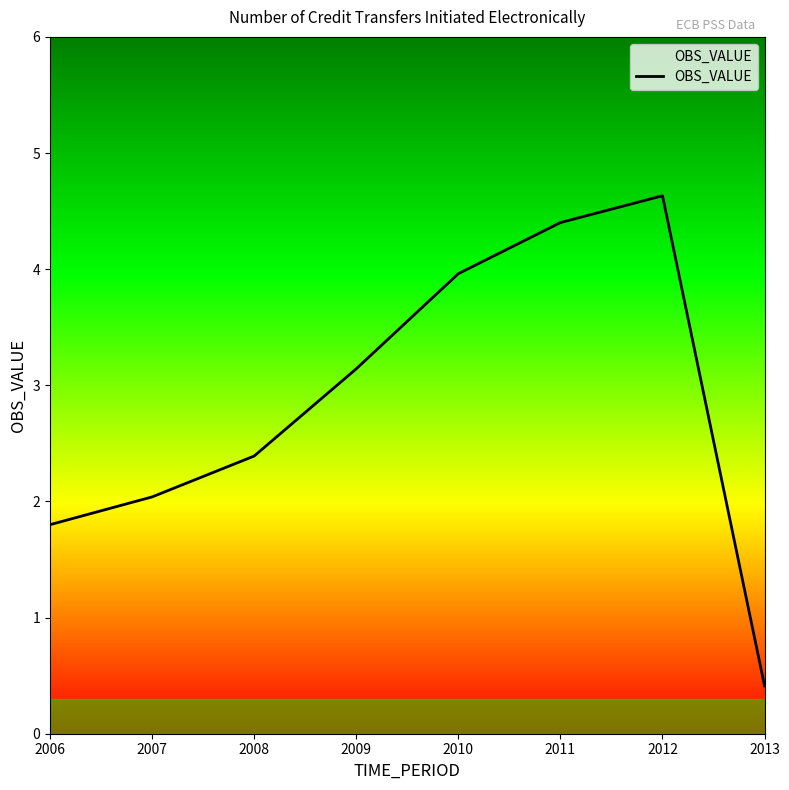

At which label does the data first exceed 3?

2009